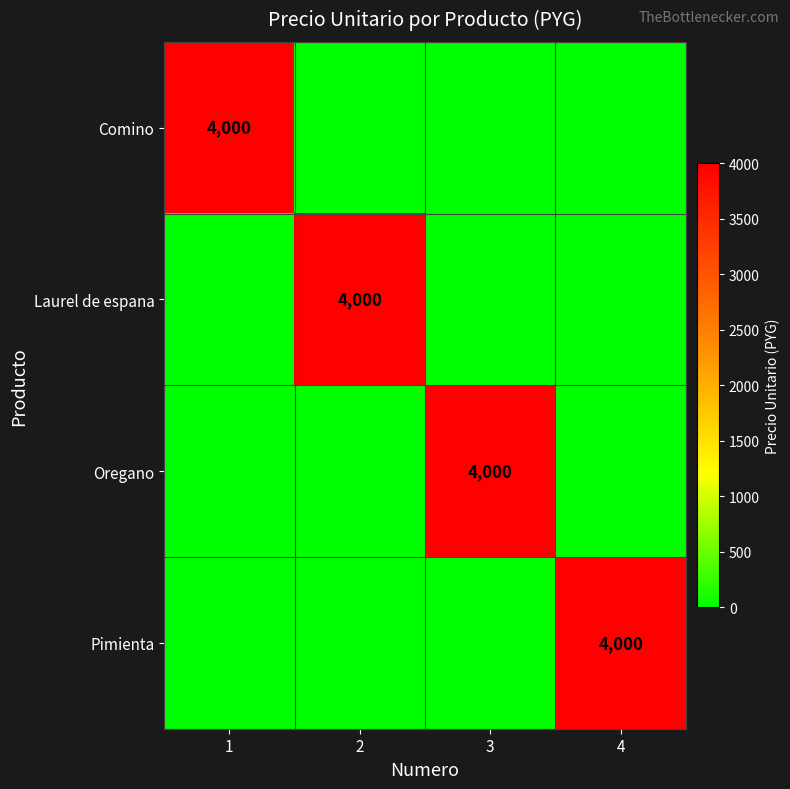

The Pimienta series shows 2166 at 1. True or false?

False